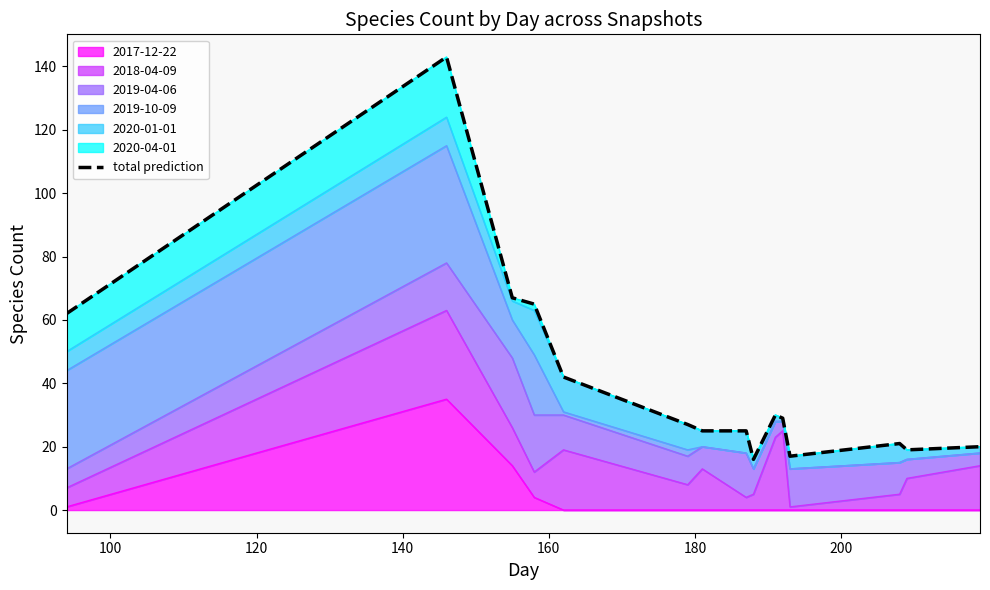

How many points are lower than both their immediate neighbors (excluding endpoints)?

3